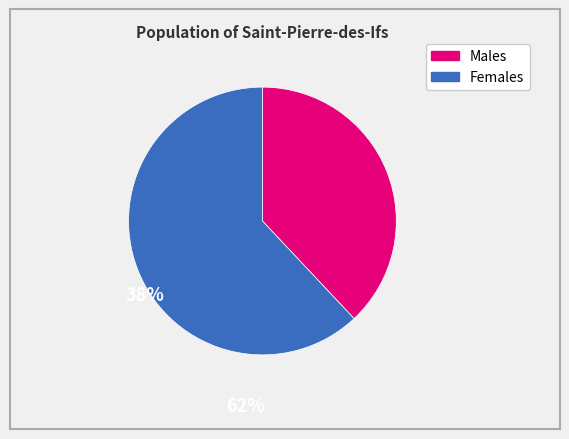

Is there any slice that represents more than half of the pie?

Yes